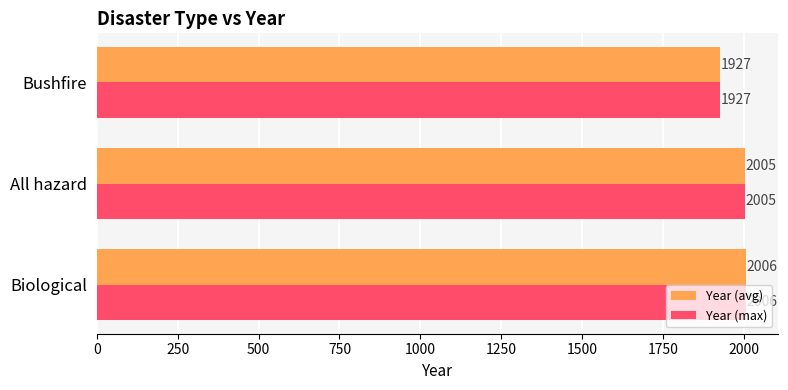

The Year (max) series shows 2005 at All hazard. True or false?

True